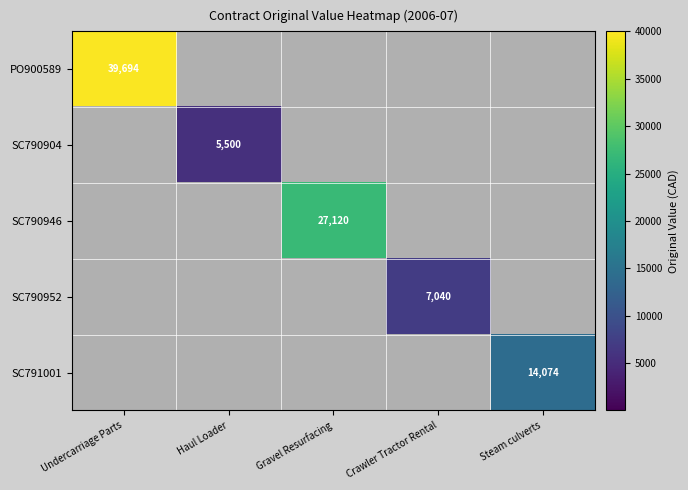

Count the number of data series in this chart.

5